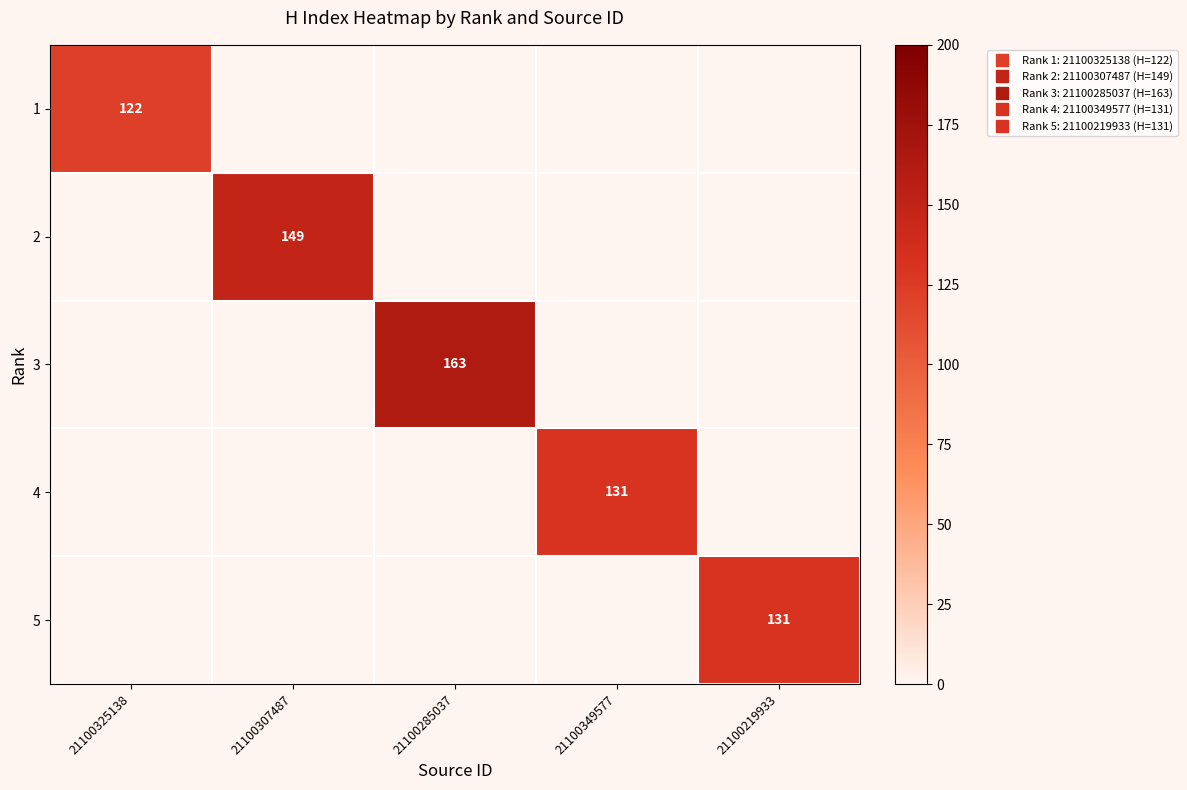

How many series are shown in this chart?

5